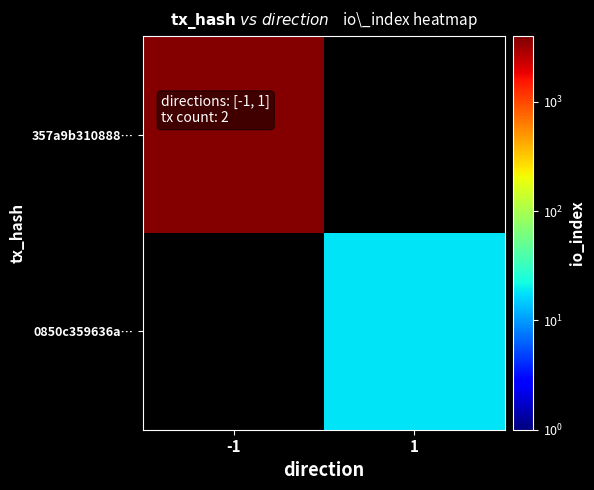

The 357a9b310888… series shows 1515.4 at -1. True or false?

False